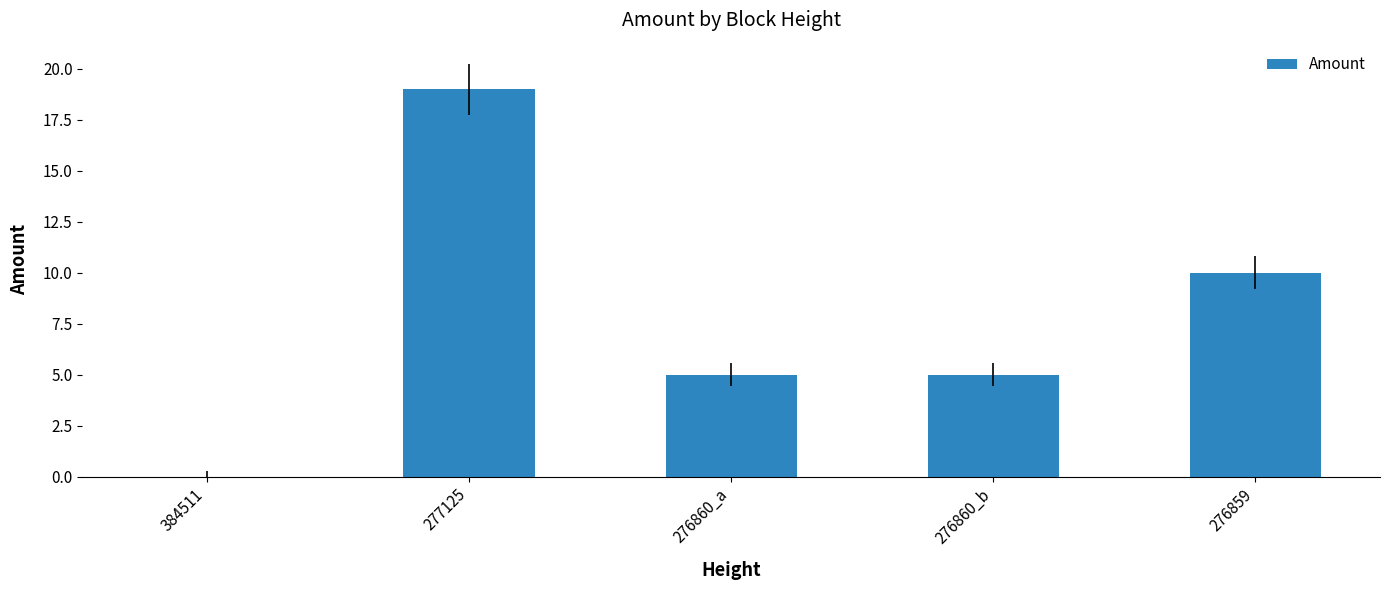

How many values are between 5 and 10?

3